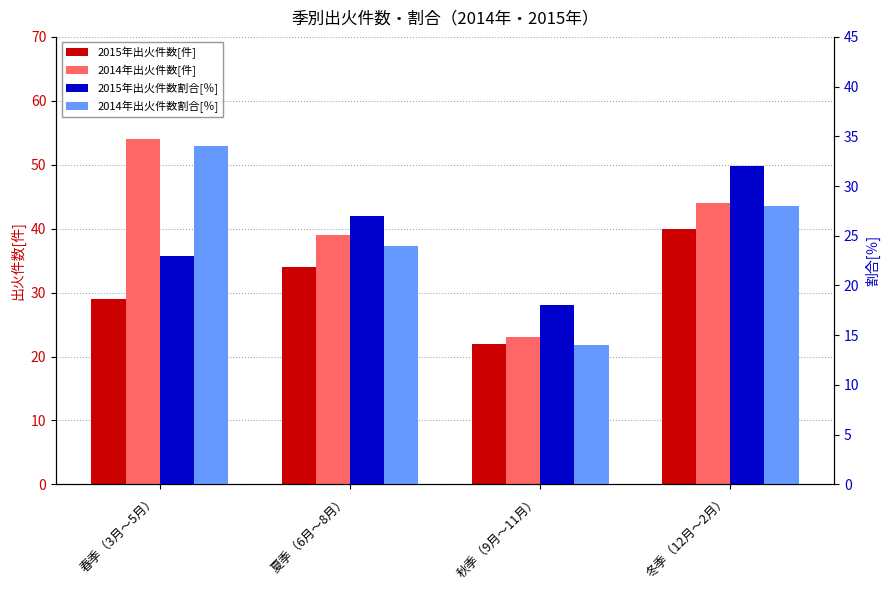

List the labels in order of 2015年出火件数割合[％] value, smallest first.

秋季（9月～11月）, 春季（3月～5月）, 夏季（6月～8月）, 冬季（12月～2月）